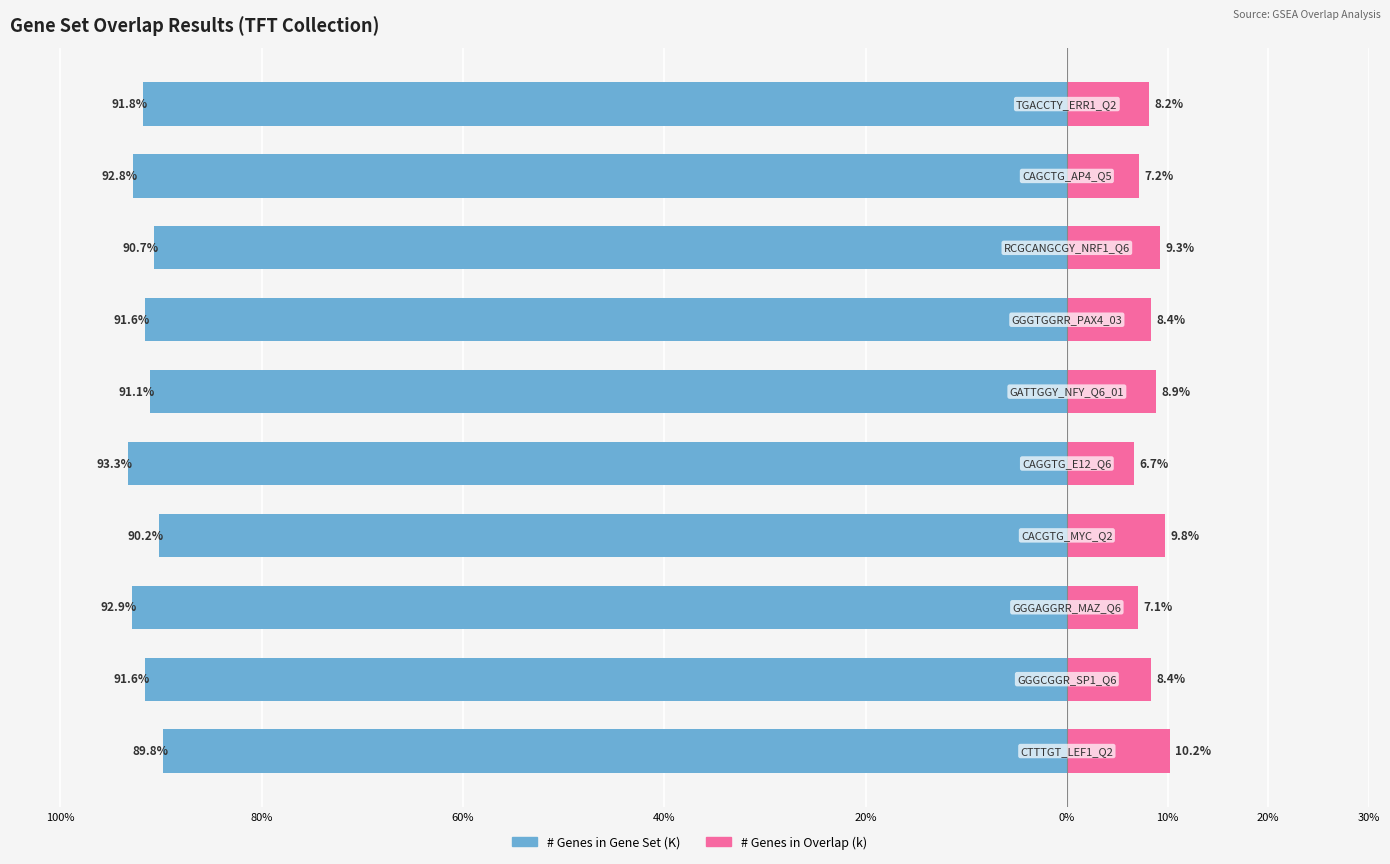

The # Genes in Gene Set (K) series shows -26.8 at 9. True or false?

False